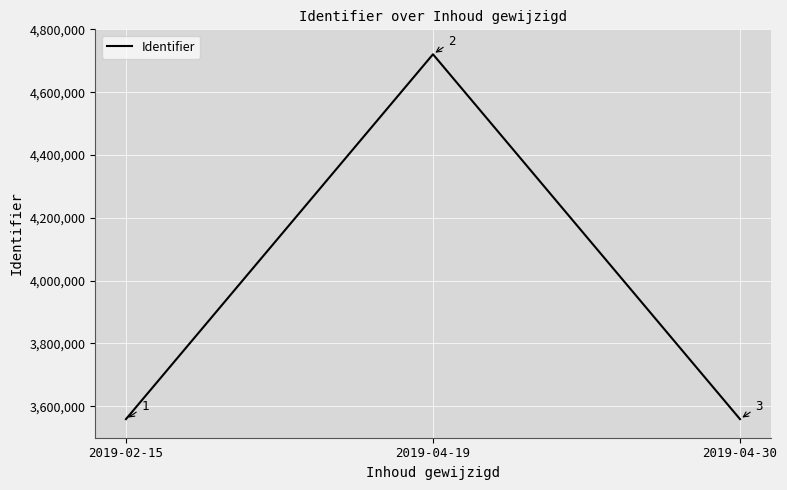

The value at 2019-02-15 is 2300295. True or false?

False